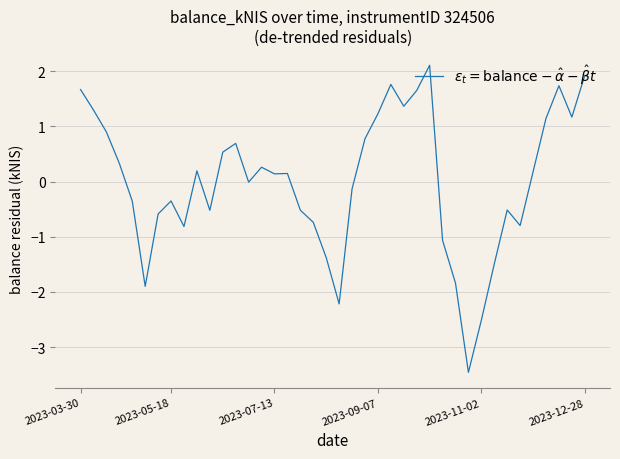

What is the difference between the maximum and minimum values?

5.6